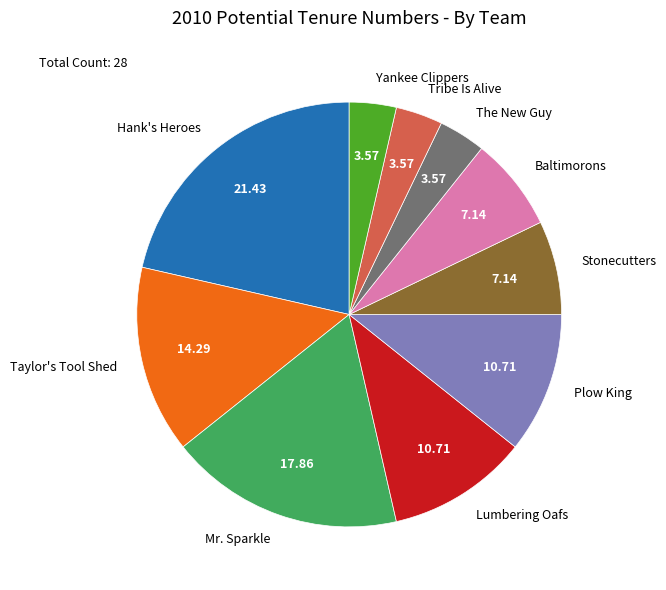

Which category has the biggest portion of the pie?

Hank's Heroes